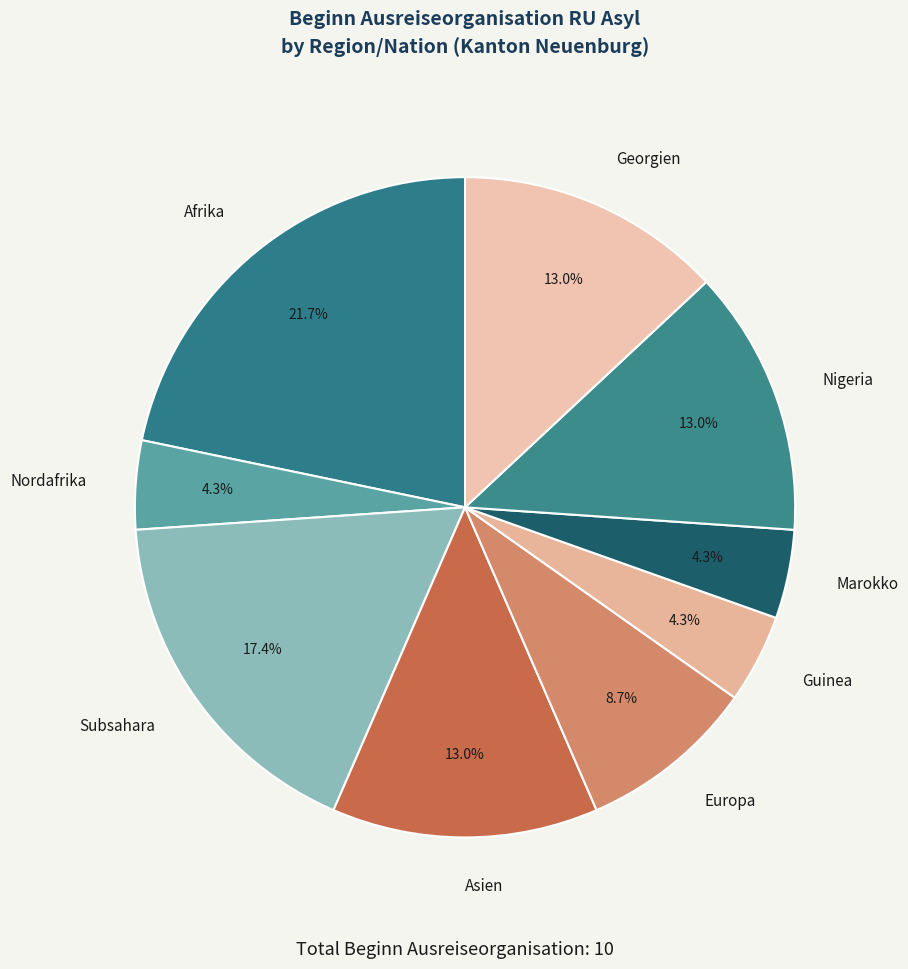

Which category has the biggest portion of the pie?

Afrika